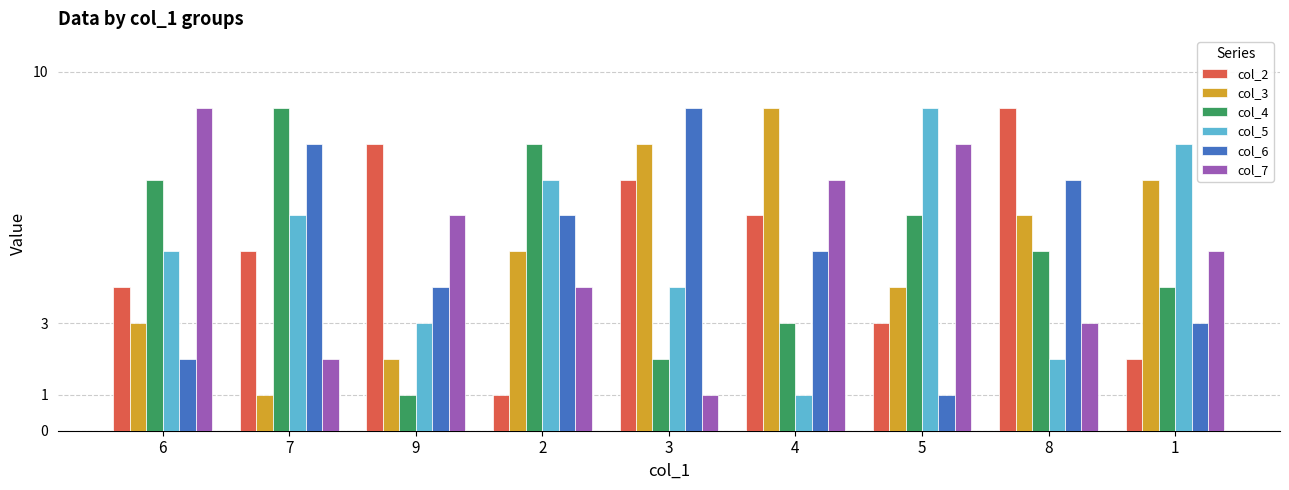

Which category has the highest value in the col_5 series?

5